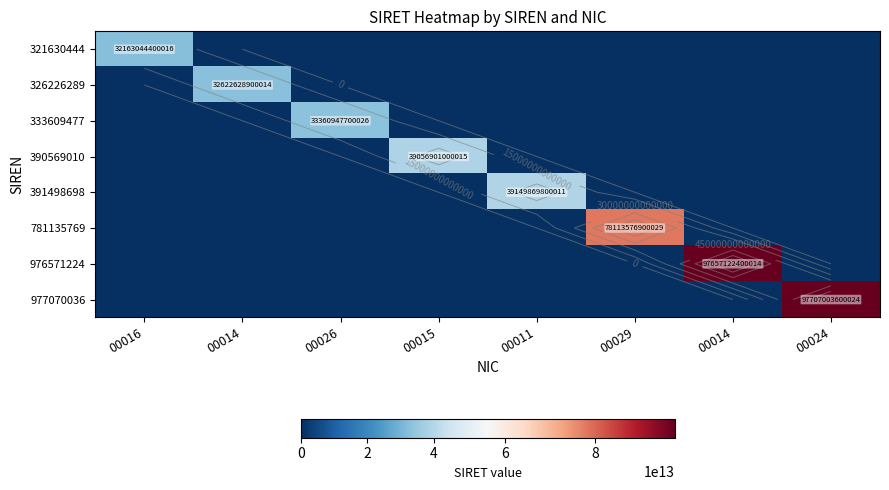

True or false: 321630444 has a value of 0 at 00024.

True